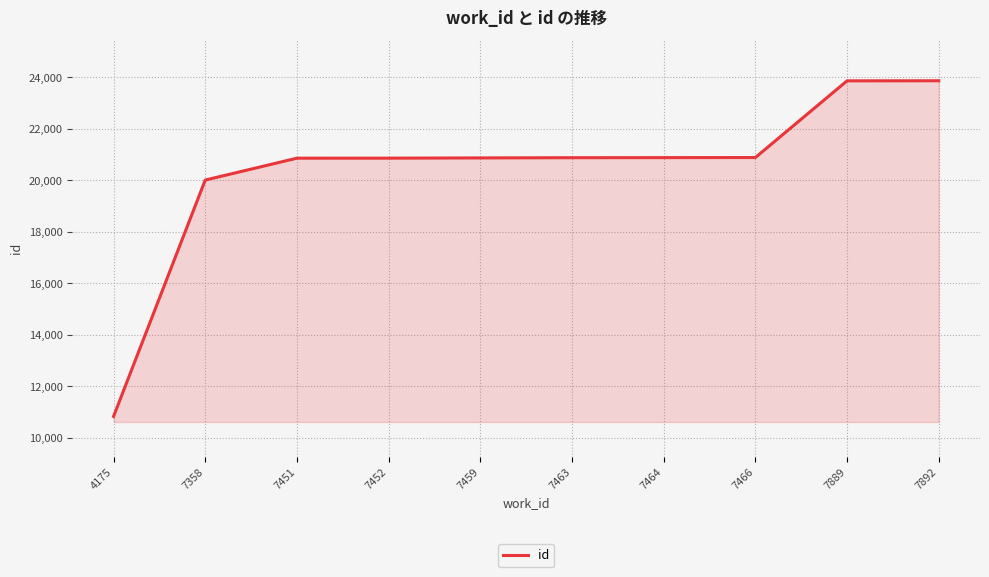

What is the approximate value at 7358, to the nearest 10?

20010